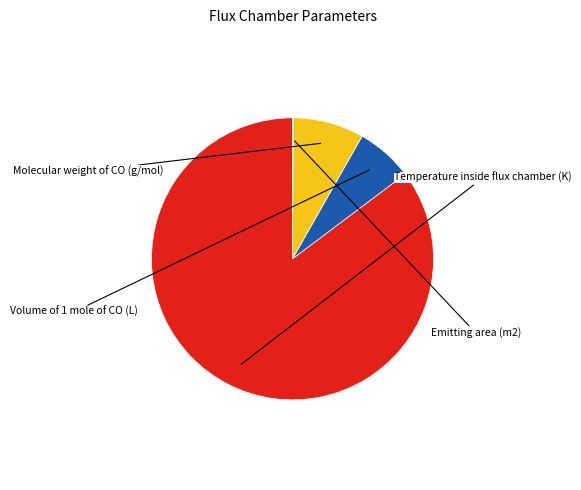

Is there any slice that represents more than half of the pie?

Yes